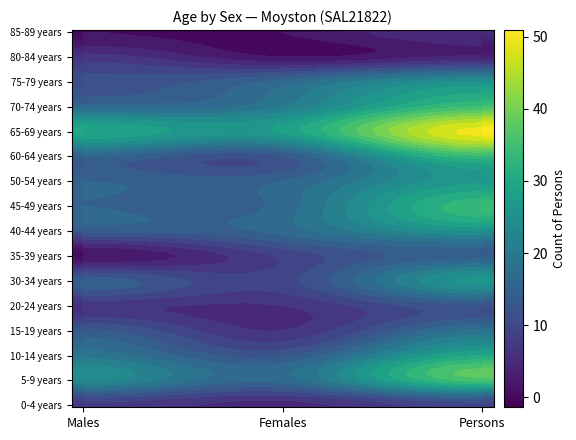

What value does the 80-84 years series have at 0?

6